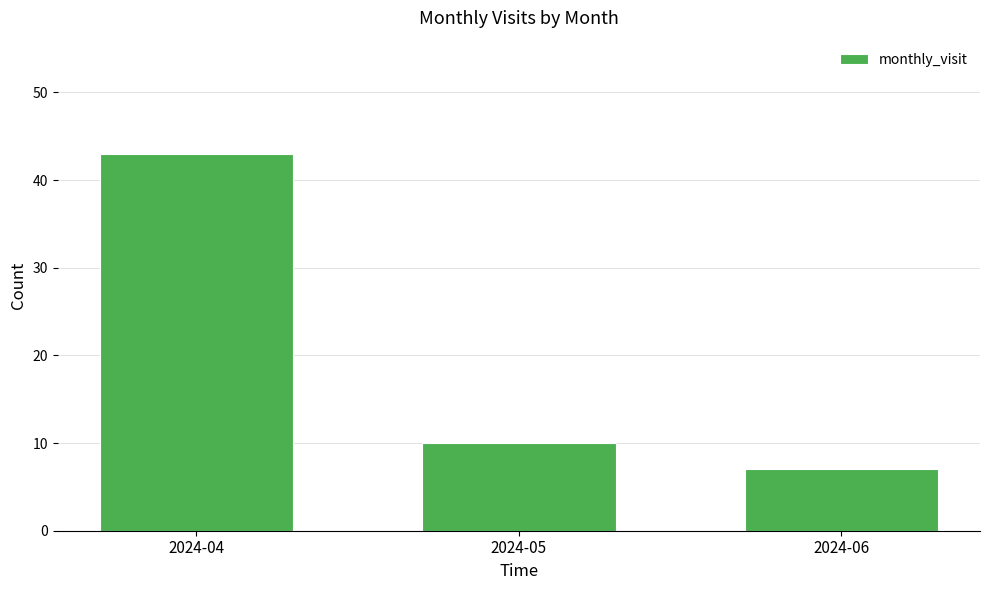

Reading left to right, extract all data points from this chart.

2024-04=43	2024-05=10	2024-06=7